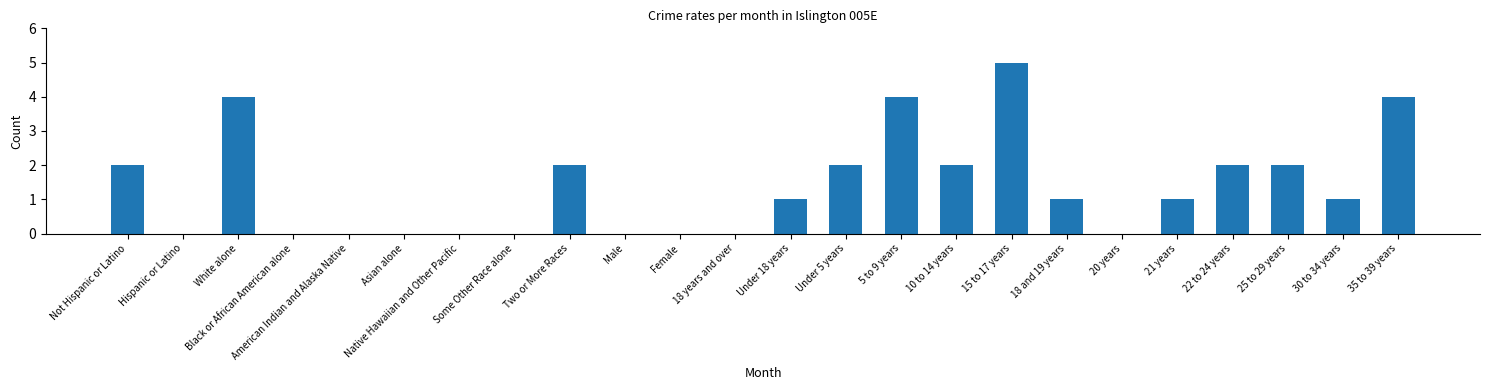

Which has a higher value, 18 and 19 years or 20 years?

18 and 19 years